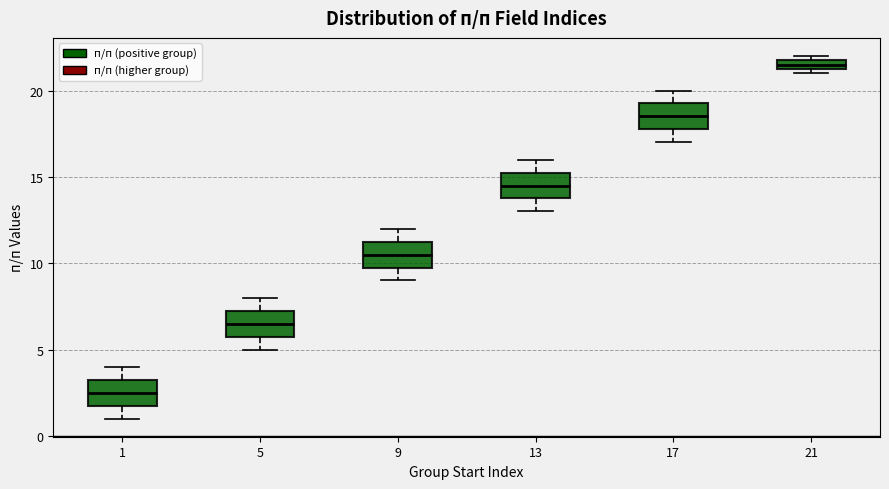

Which box has the lowest median line?

1